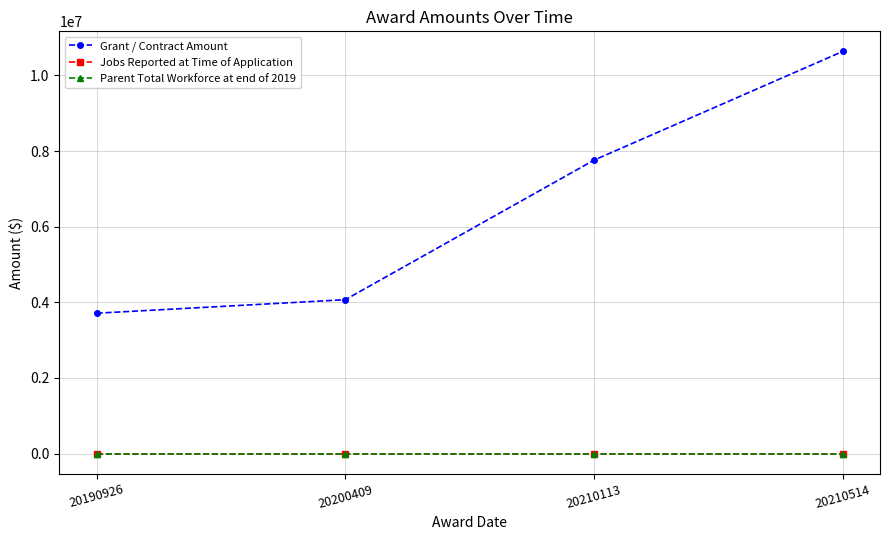

Which series has the widest spread of values?

Grant / Contract Amount